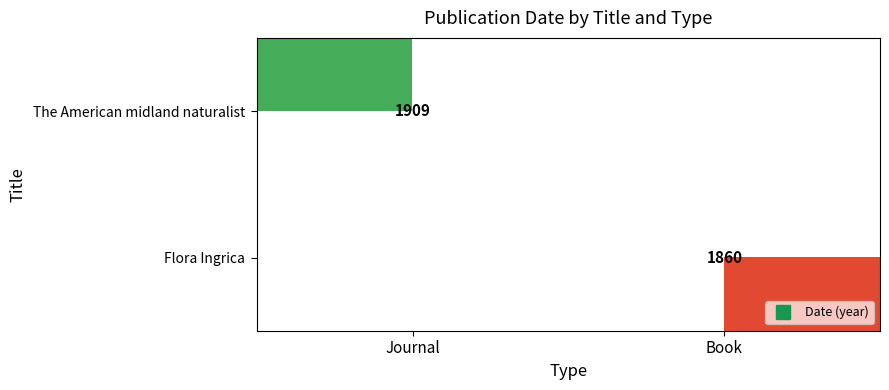

What is the total value across all series at Journal?

1909